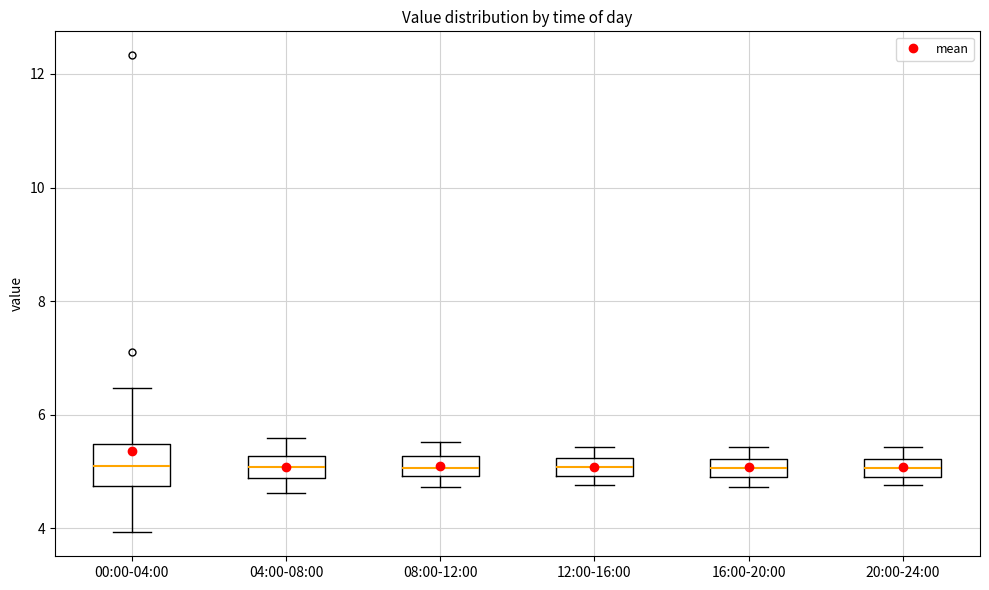

Where does the median line of the box for 04:00-08:00 sit on the y-axis? The values are not printed on the chart, so give them approximately, as read against the axis.

5.0